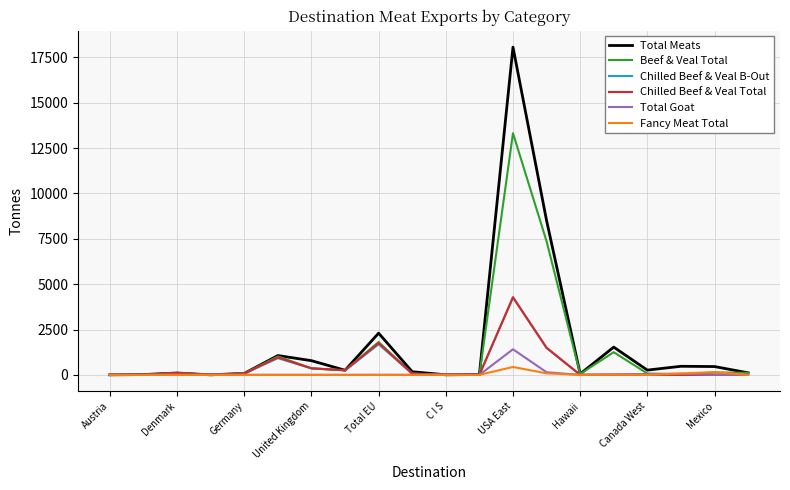

Which series has the widest spread of values?

Total Meats